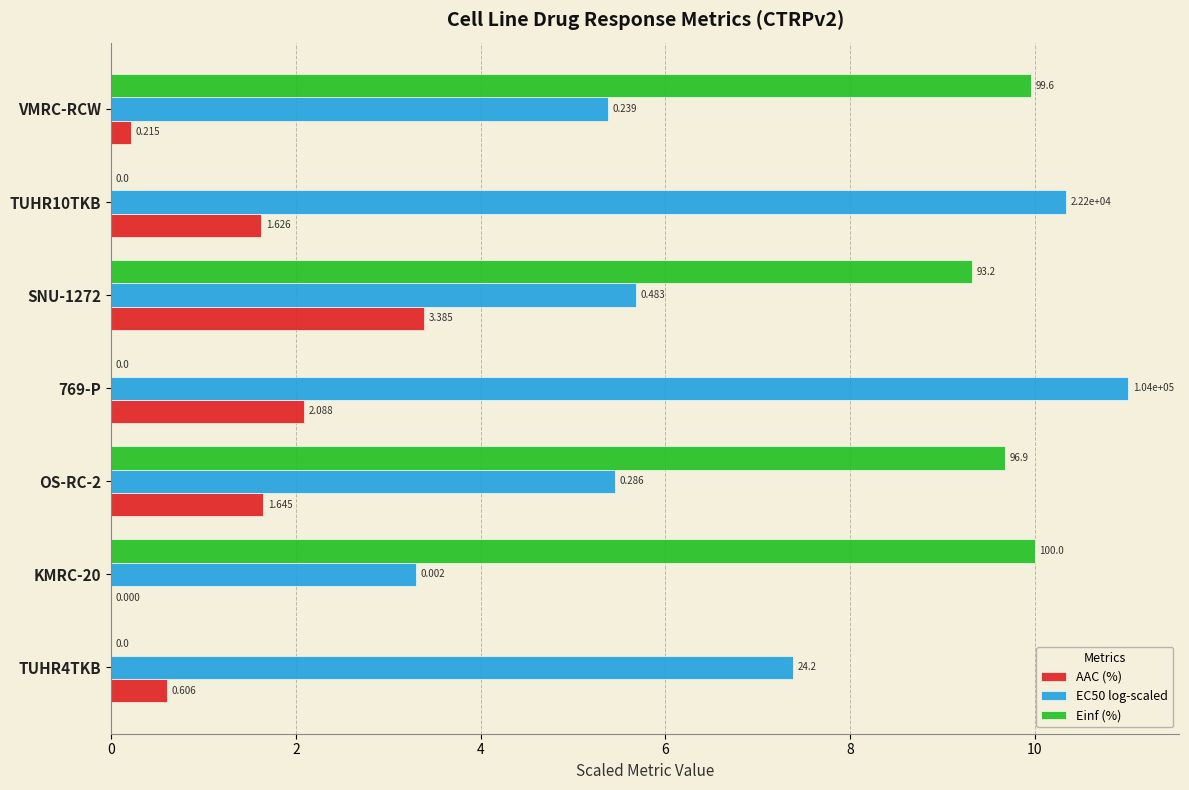

Which series has the largest range (max minus min)?

Einf (%)